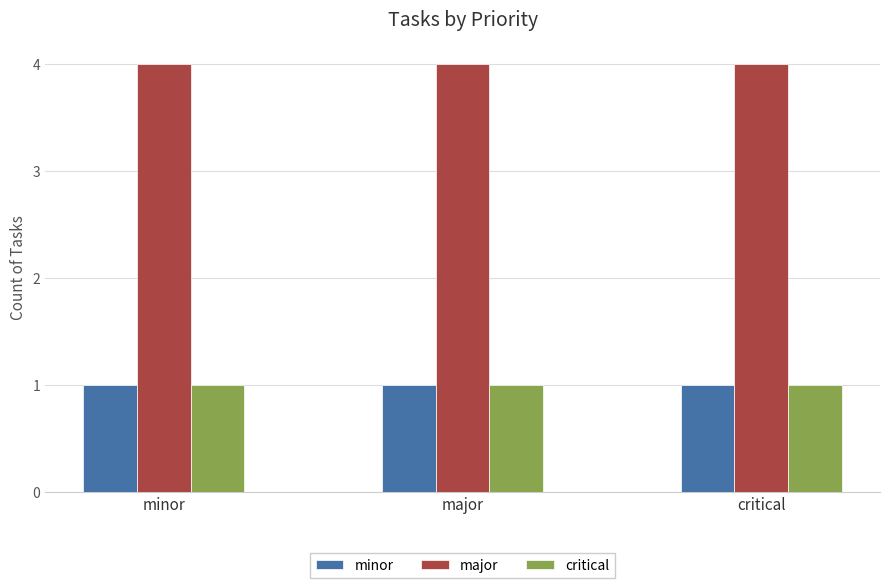

What is the total value across all series at critical?

6